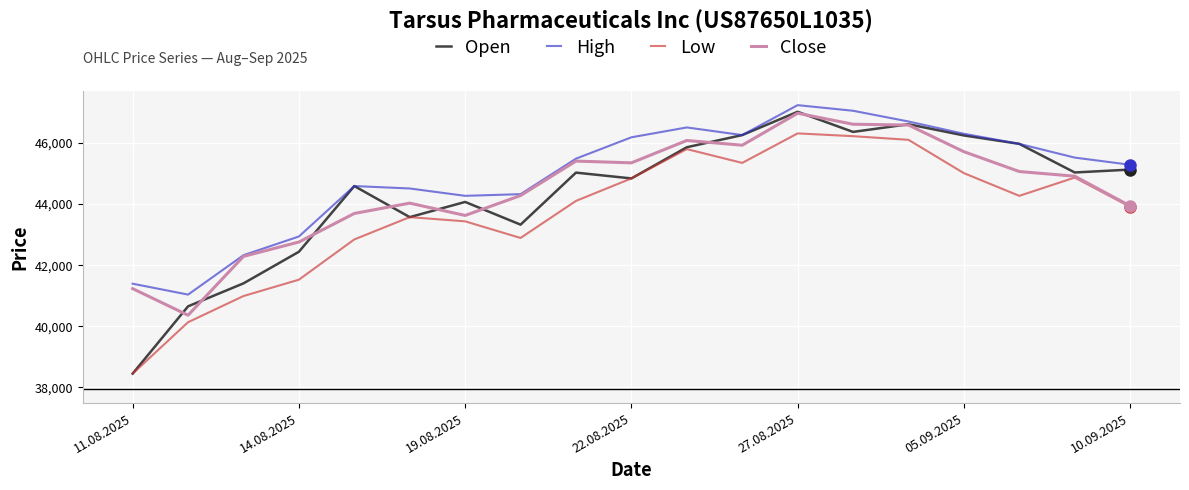

True or false: High and Low cross at least once.

False